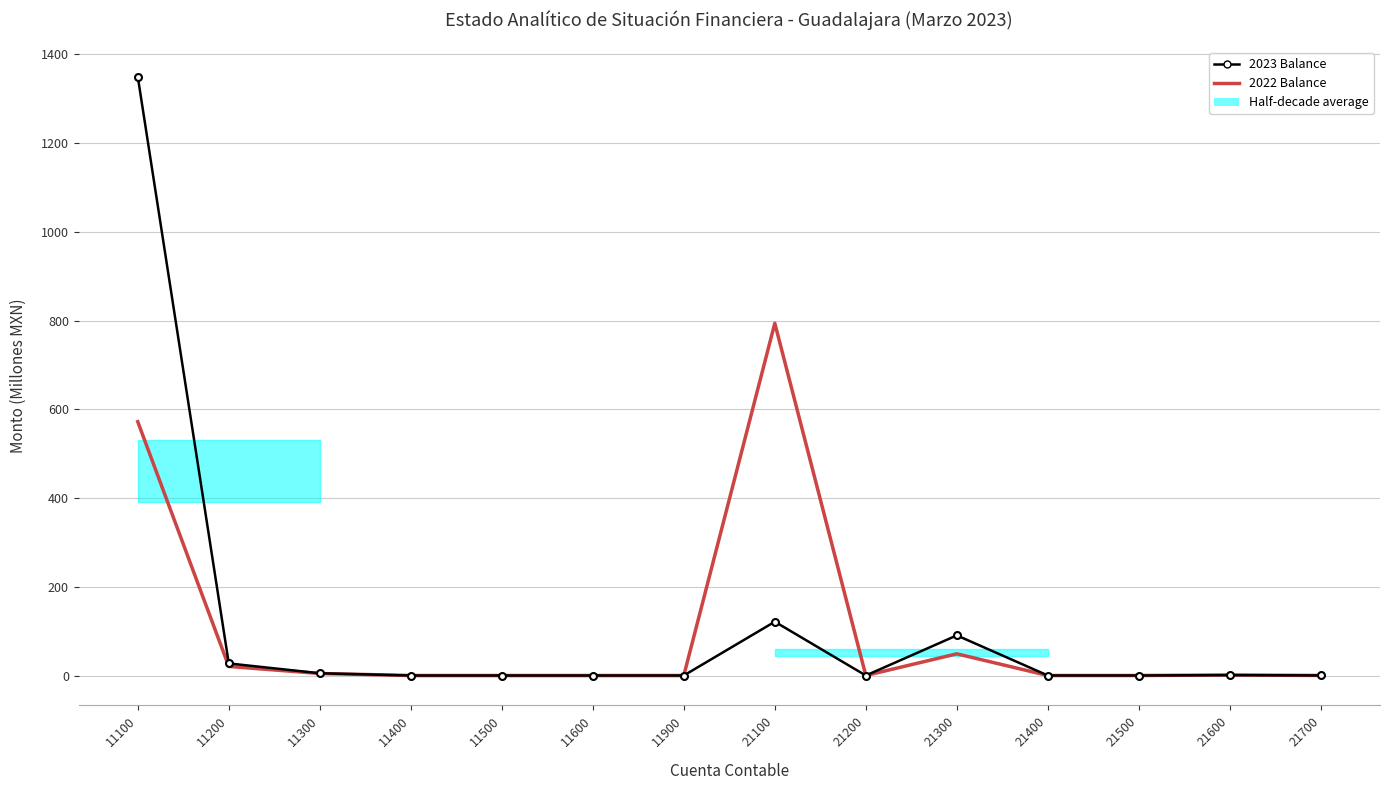

Reading left to right, transcribe all the data shown in this chart.

2023 Balance: 1349.9	27.2	5.1	0.0	0.0	0.0	0.0	121.3	0.0	90.4	0.0	0.0	0.9	0.1
2022 Balance: 572.0	20.5	4.5	0.0	0.0	0.0	0.0	794.0	0.0	48.9	0.0	0.0	1.1	0.1